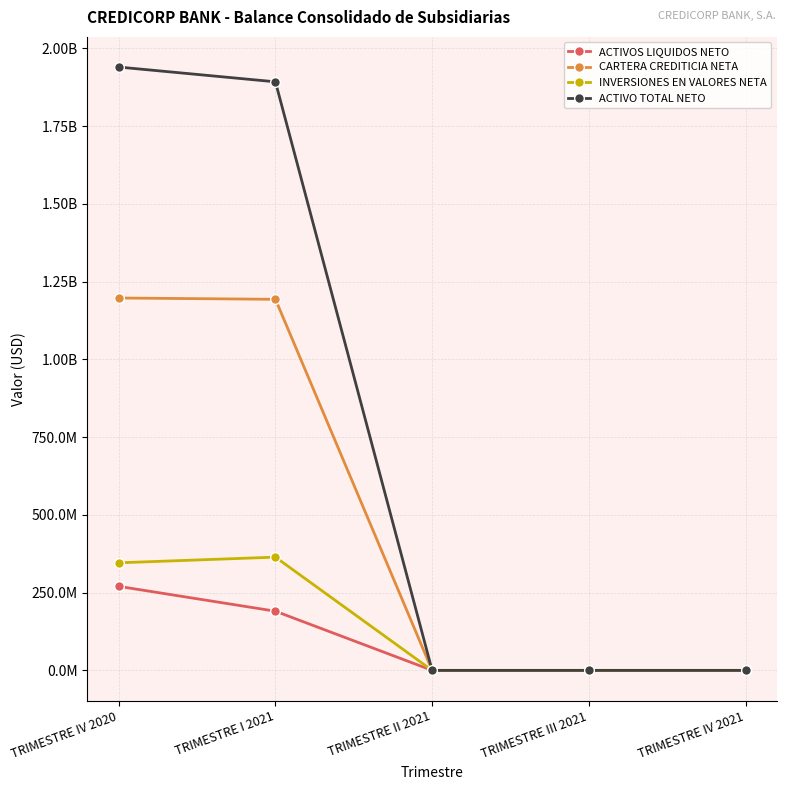

What is the label of the 3rd point from the right?

TRIMESTRE II 2021